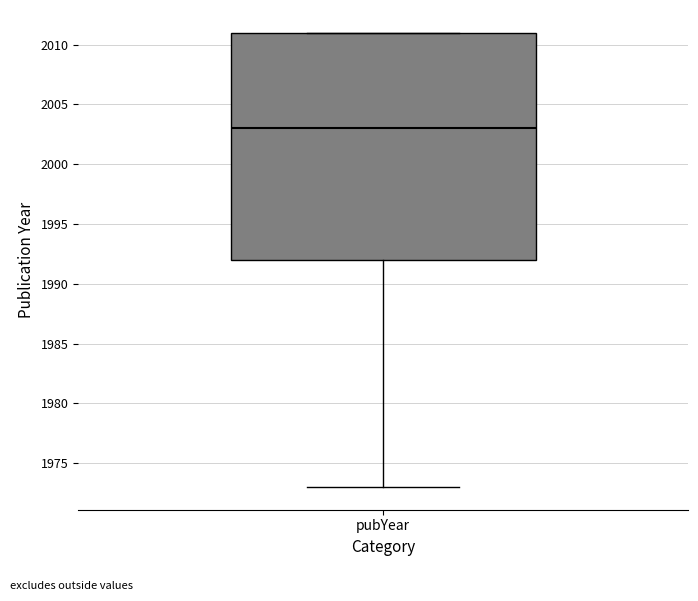

Transcribe this box plot: give where the median line is, the range the box spans, and where the two whiskers end, as read against the y-axis. The values are not printed on the chart, so give them approximately, as read against the axis.

median 2003, box 1992 to 2011, whiskers 1973 to 2011